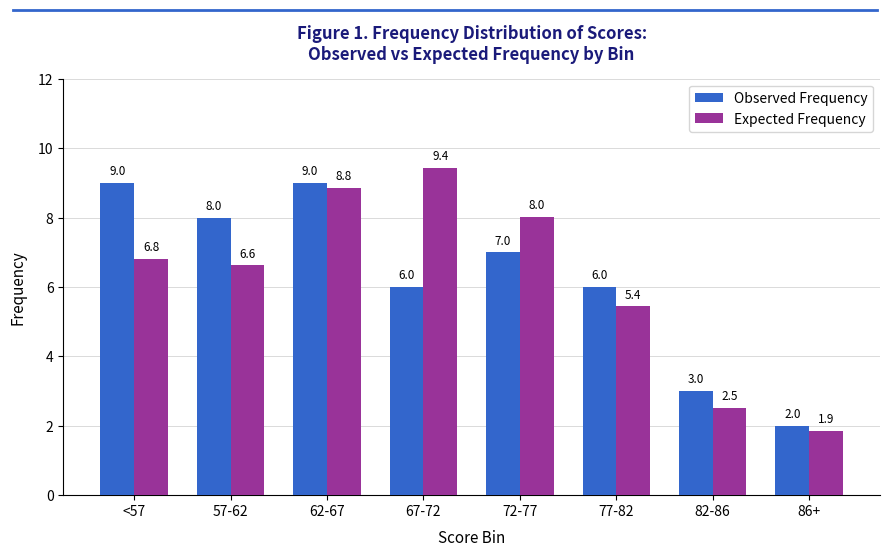

At which label does Expected Frequency reach its minimum?

86+